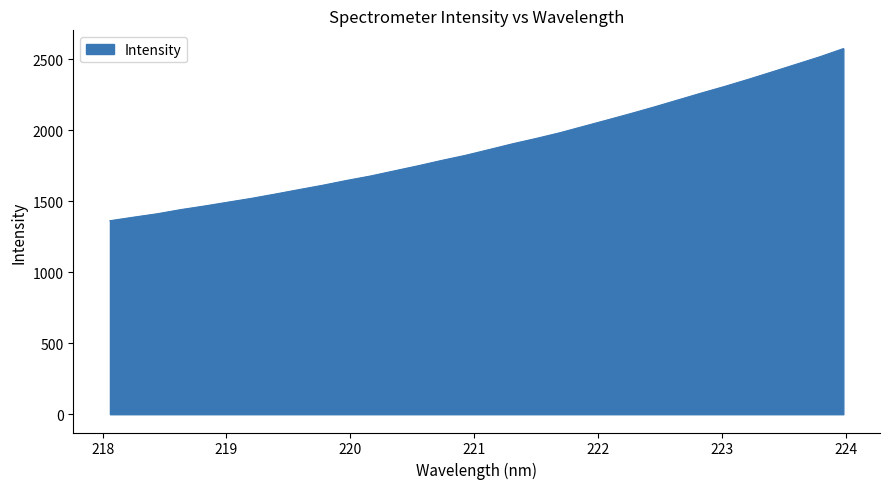

What is the difference between the maximum and minimum values?

1212.2